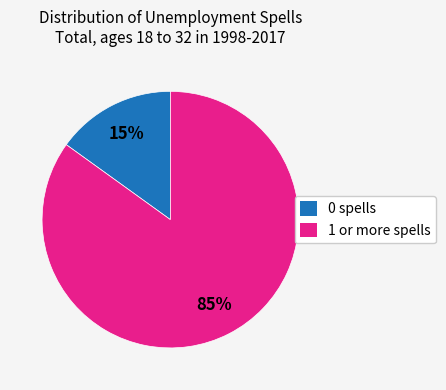

To the nearest percent, what is the difference between the 0 spells and 1 or more spells slice percentages?

70%